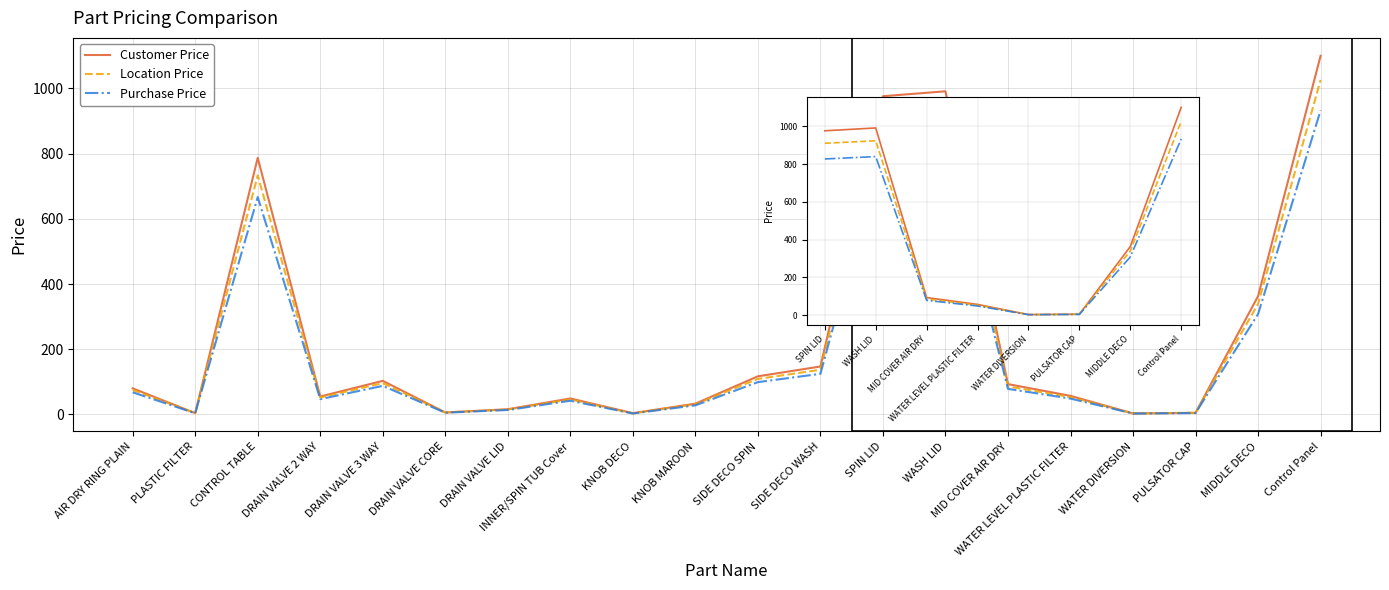

Rank the series by their maximum value, from highest to lowest.

Customer Price, Location Price, Purchase Price